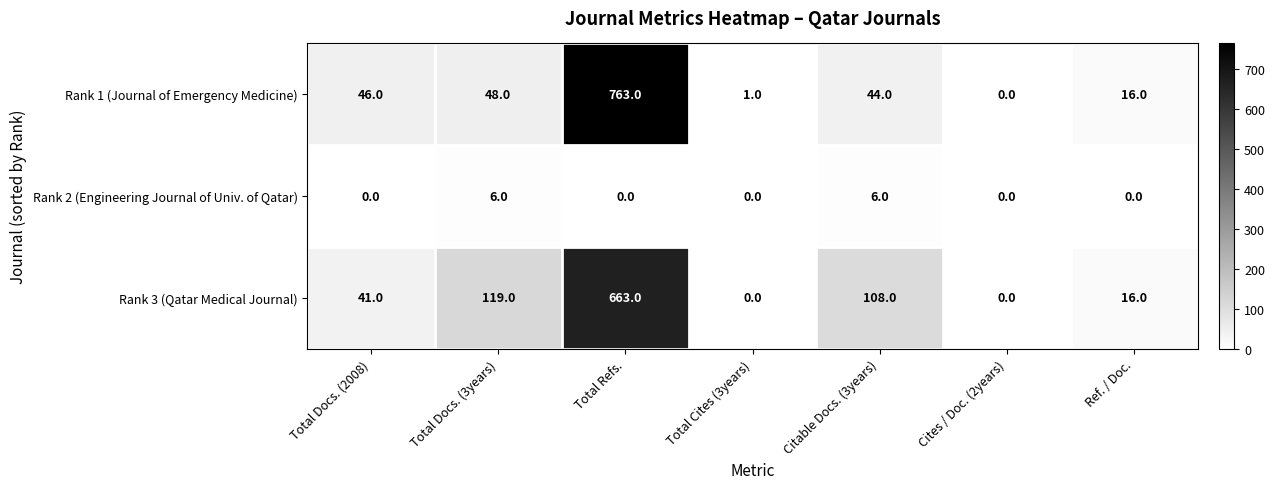

At Citable Docs. (3years), list the series in order from smallest to largest.

Rank 2 (Engineering Journal of Univ. of Qatar), Rank 1 (Journal of Emergency Medicine), Rank 3 (Qatar Medical Journal)